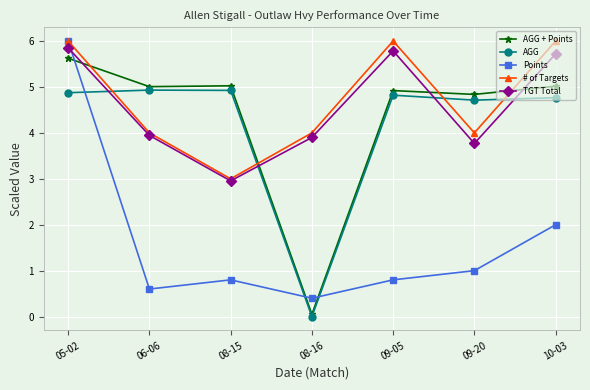

Reading right to left, what are all the values shown in this chart?

AGG + Points: 10-03=5.0	09-20=4.8	09-05=4.9	08-16=0.1	08-15=5.0	06-06=5.0	05-02=5.6
AGG: 10-03=4.8	09-20=4.7	09-05=4.8	08-16=0.0	08-15=4.9	06-06=4.9	05-02=4.9
Points: 10-03=2.0	09-20=1.0	09-05=0.8	08-16=0.4	08-15=0.8	06-06=0.6	05-02=6.0
# of Targets: 10-03=6.0	09-20=4.0	09-05=6.0	08-16=4.0	08-15=3.0	06-06=4.0	05-02=6.0
TGT Total: 10-03=5.7	09-20=3.8	09-05=5.8	08-16=3.9	08-15=3.0	06-06=3.9	05-02=5.9